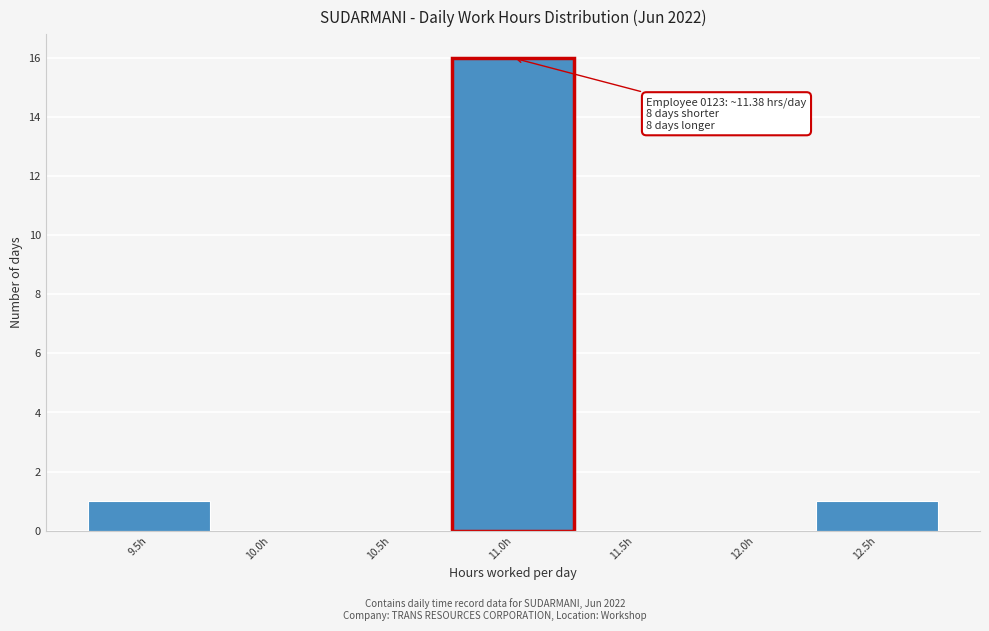

Reading left to right, extract all data points from this chart.

9.5h=1	10.0h=0	10.5h=0	11.0h=16	11.5h=0	12.0h=0	12.5h=1